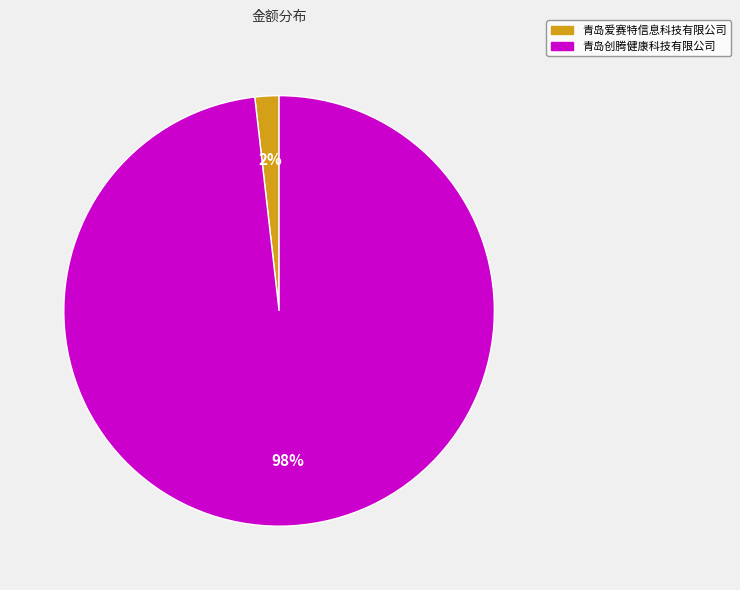

Is 青岛爱赛特信息科技有限公司 the majority of the pie?

No